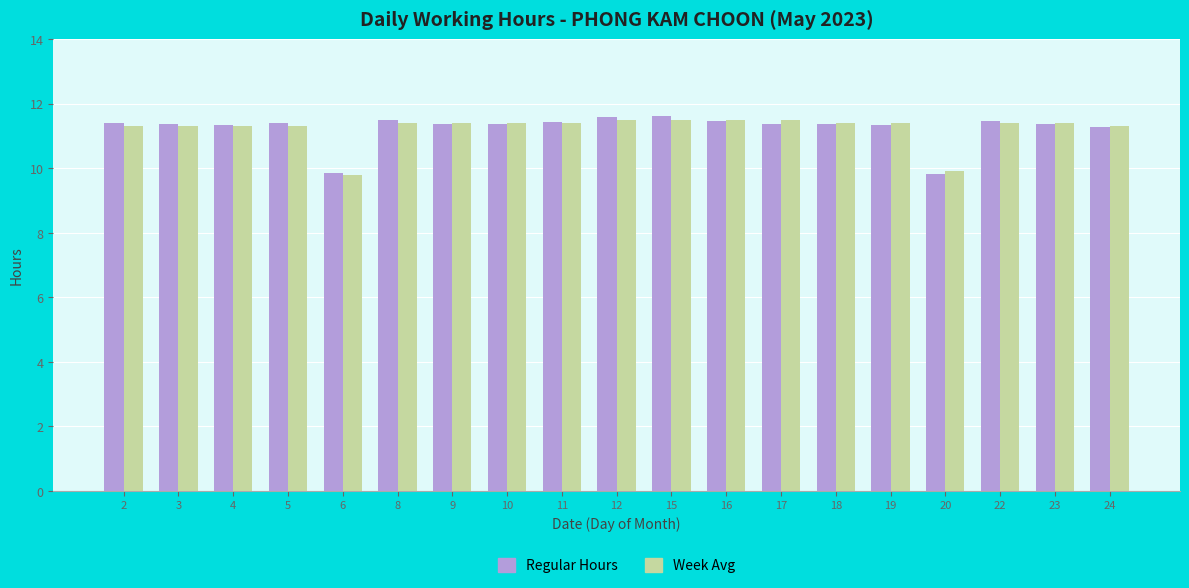

What is the value of the Week Avg bar at the 3rd from the left?

11.3